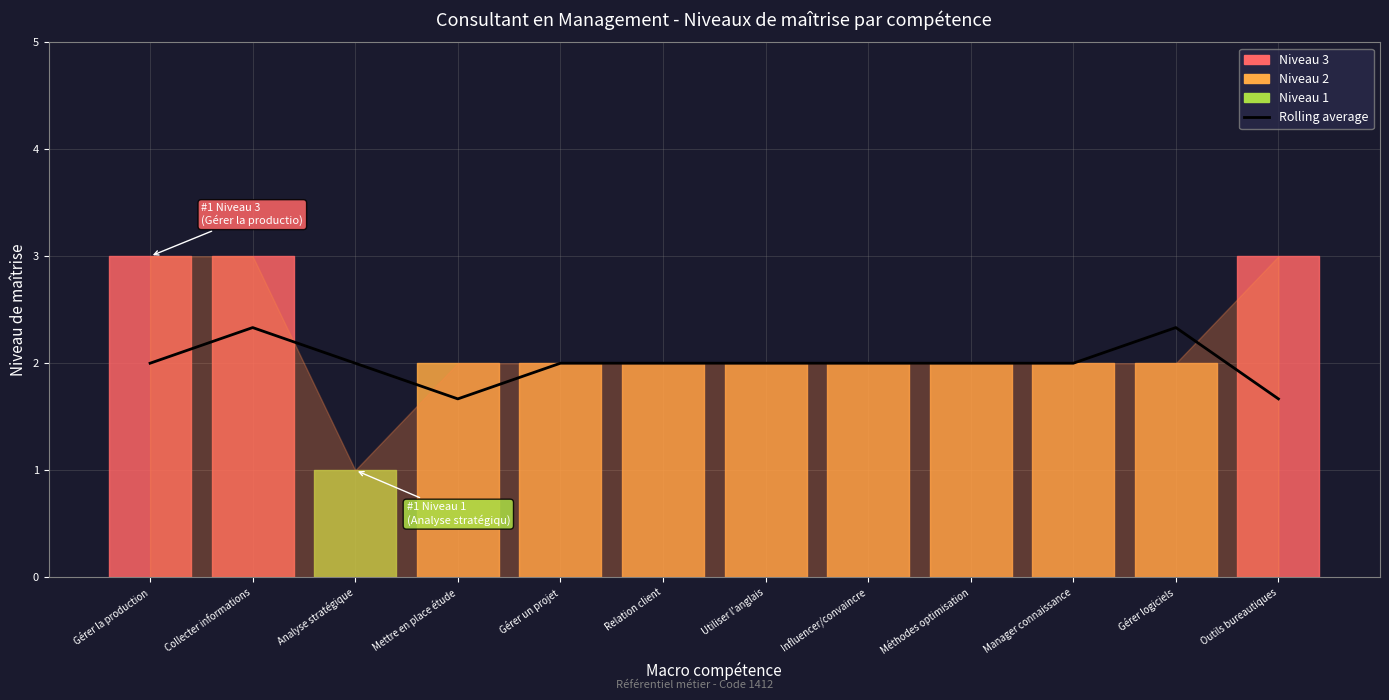

The value at Utiliser l'anglais is 3.1. True or false?

False